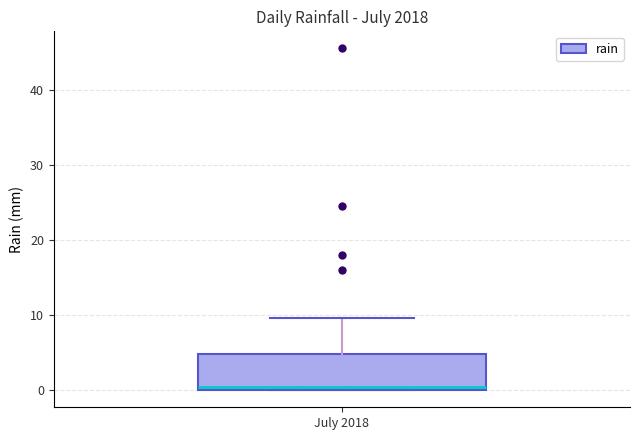

Read this box plot against the y-axis: the position of the median line, the range covered by the box, and the ends of both whiskers. The values are not printed on the chart, so give them approximately, as read against the axis.

median 0 (just above the box's lower edge), box 0 to 5, whiskers 0 to 10